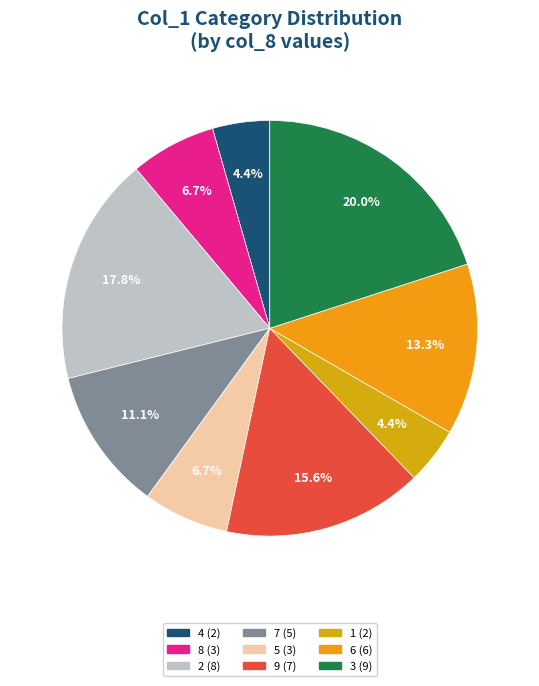

Rank the categories by value from highest to lowest.

3, 2, 9, 6, 7, 8, 5, 4, 1